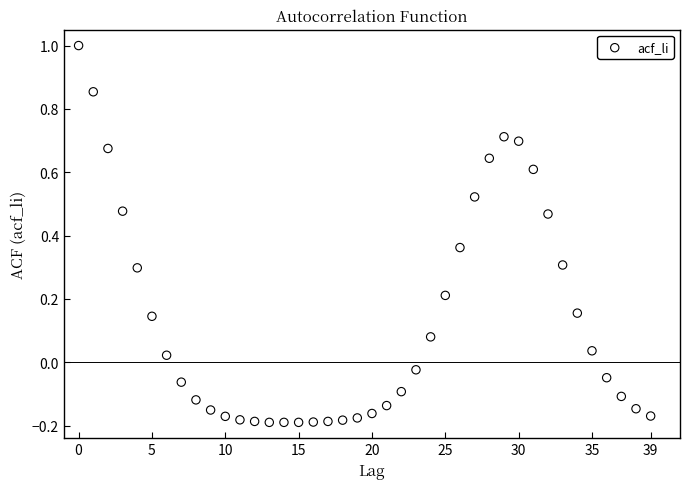

What is the range of Y values (max minus min)?

1.2